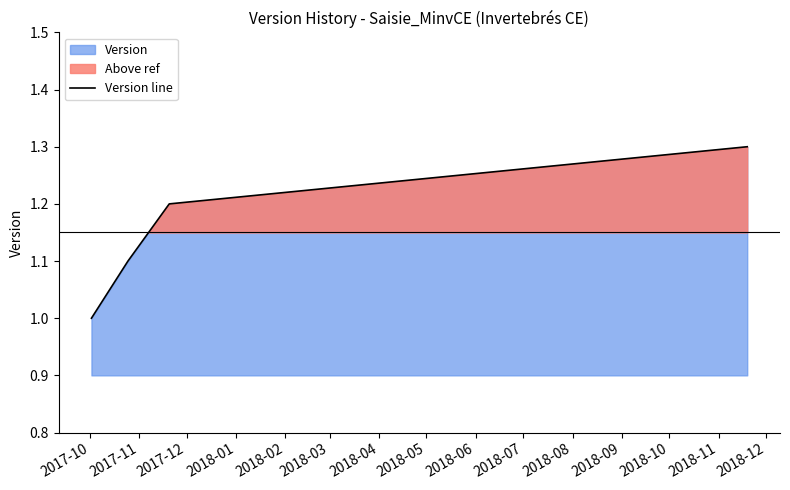

True or false: Version line has more than 0 points higher than both neighbors.

False